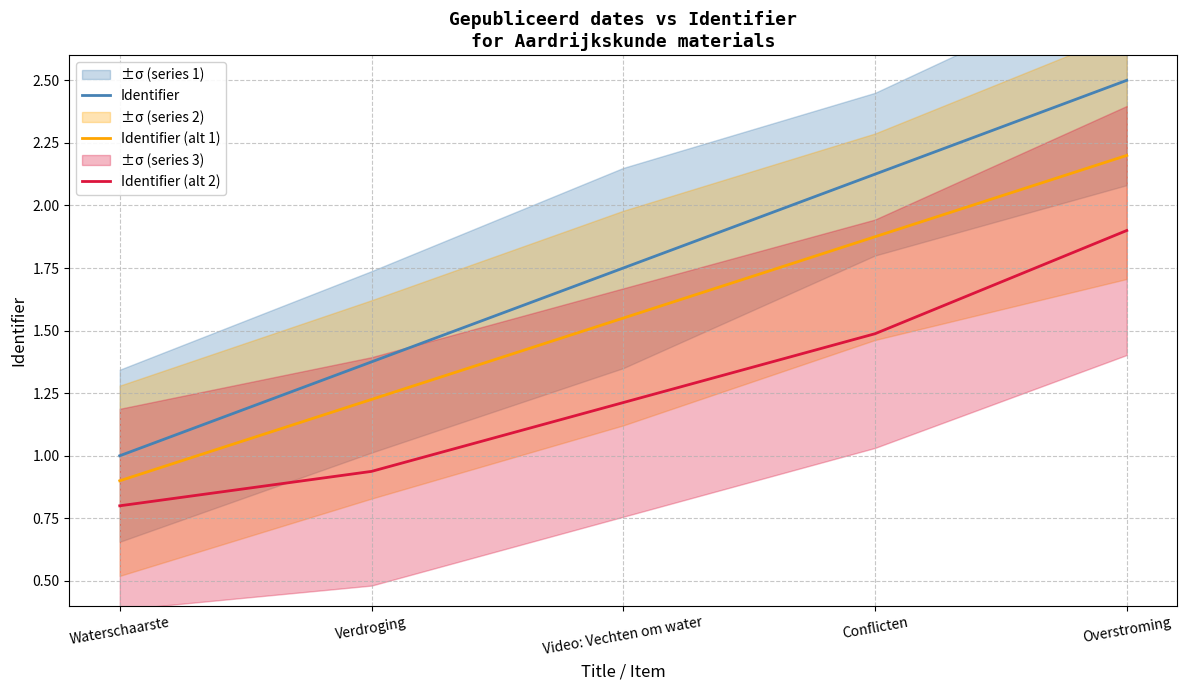

True or false: Identifier (alt 1) and Identifier cross at least once.

False